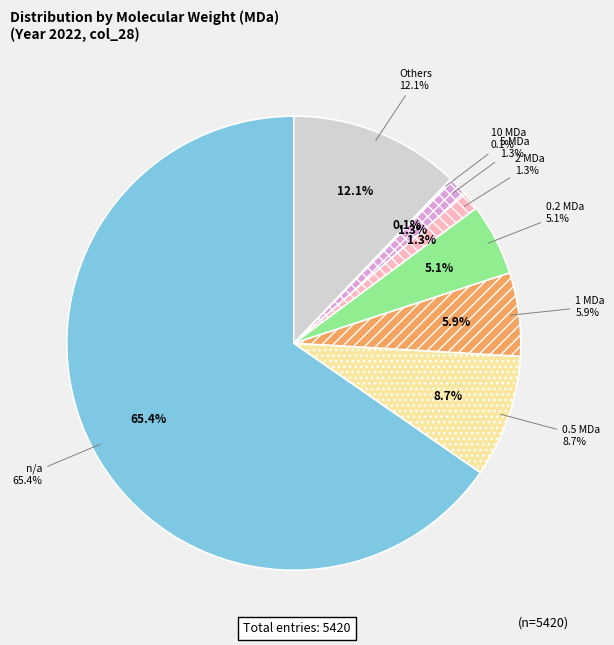

Between 2 and 10, which is larger?

2